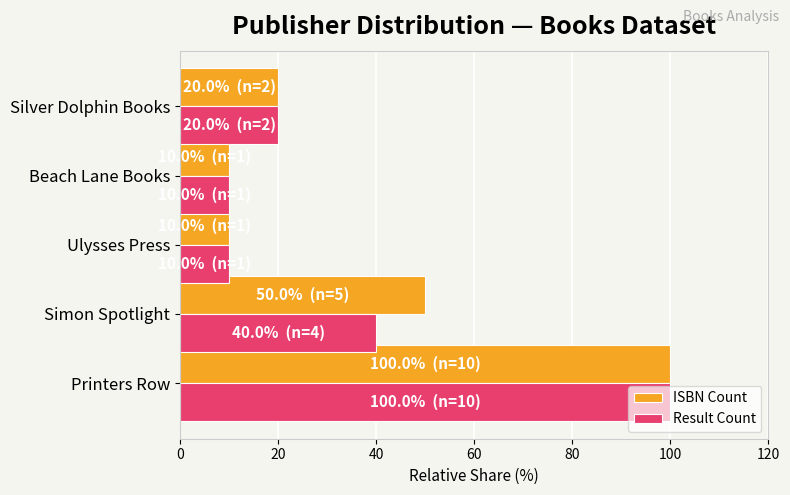

True or false: ISBN Count has a value of 20 at Silver Dolphin Books.

True